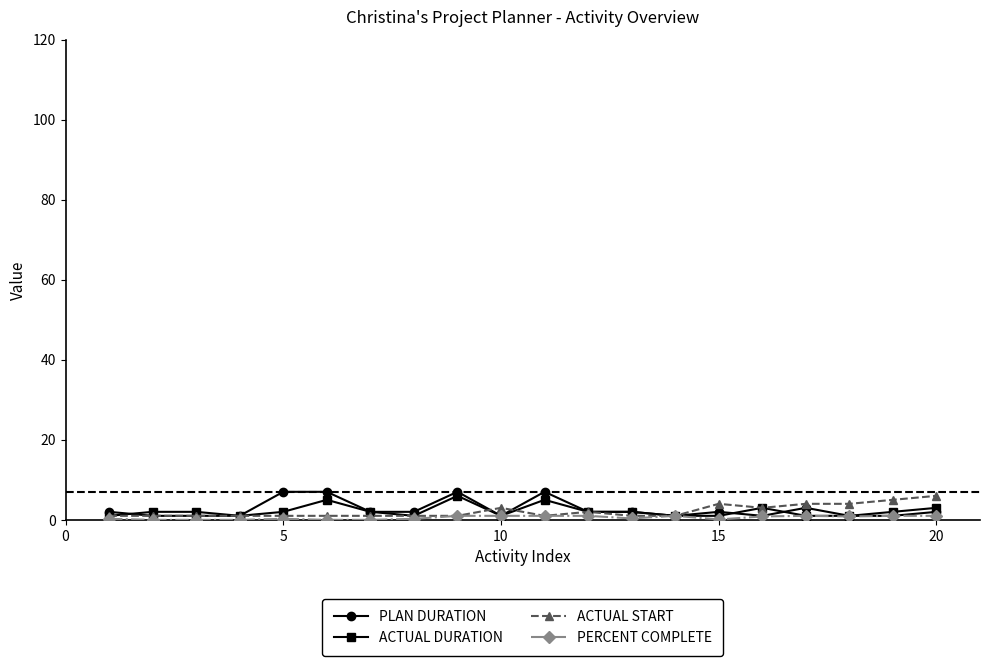

What is the maximum value for ACTUAL DURATION?

6.0